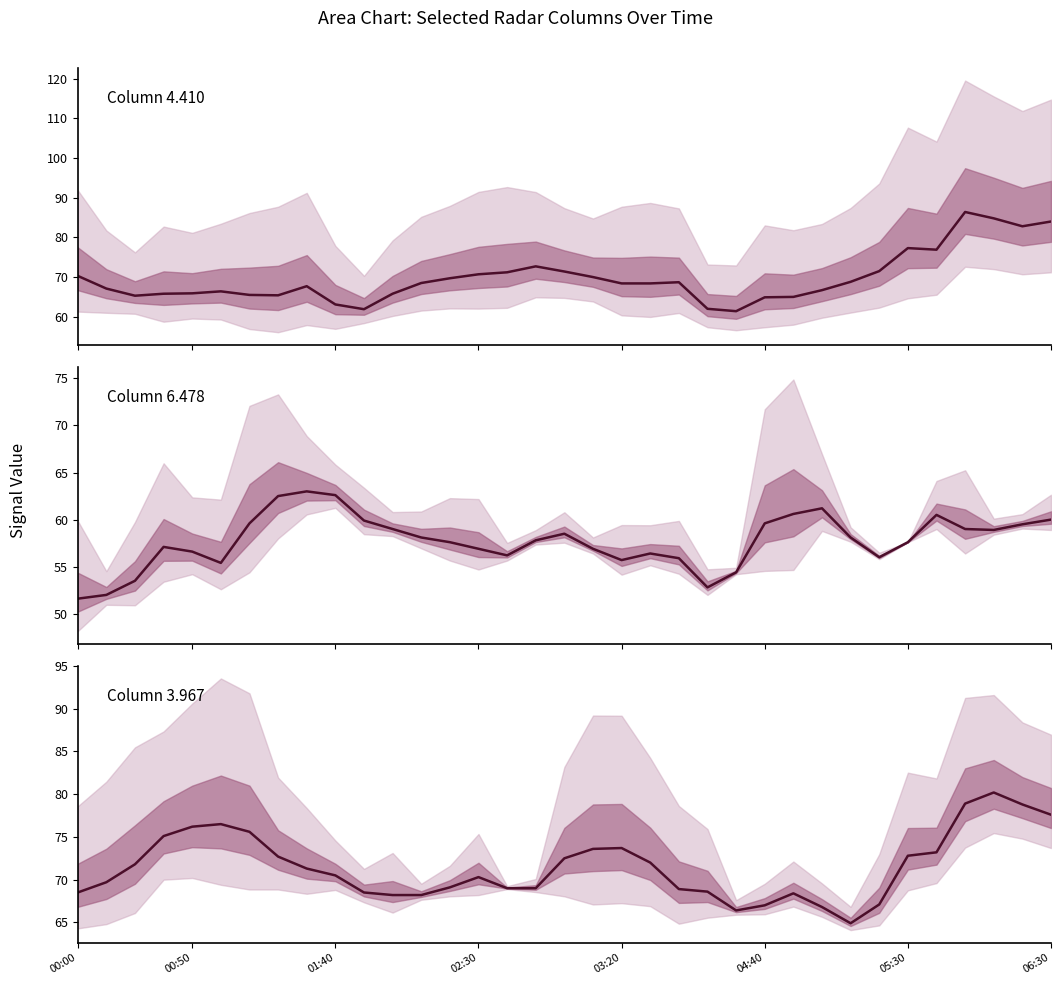

What is the sum of the 3.967 values at 2015/01/01 03:40 and 2015/01/01 04:20?

135.3